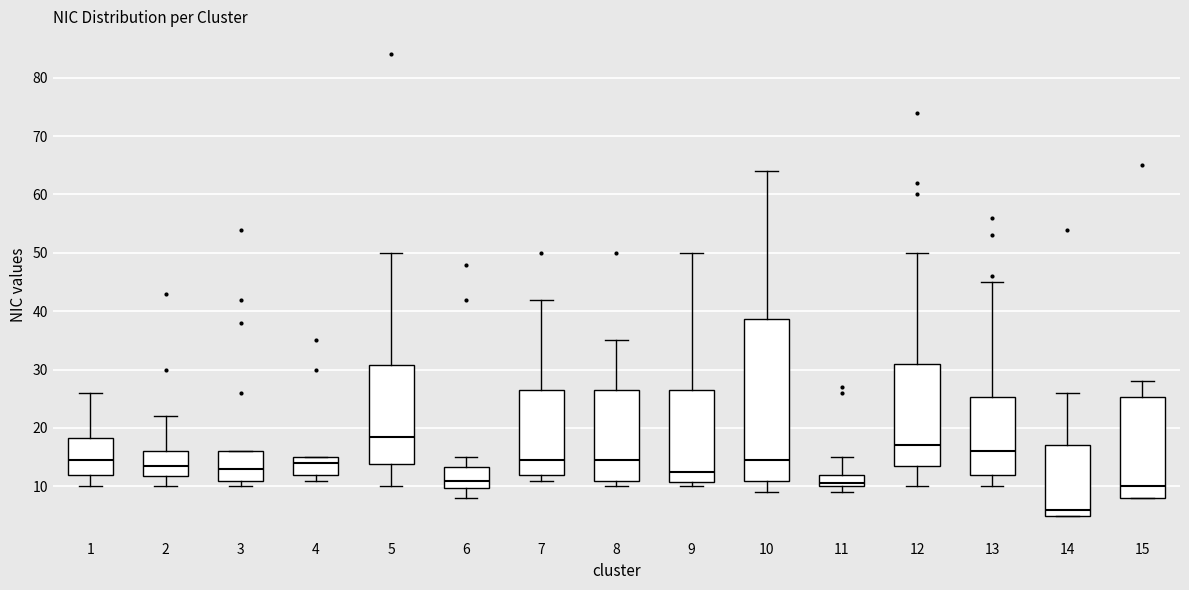

Where does the median line of the box at x = 4 sit on the y-axis? The values are not printed on the chart, so give them approximately, as read against the axis.

14